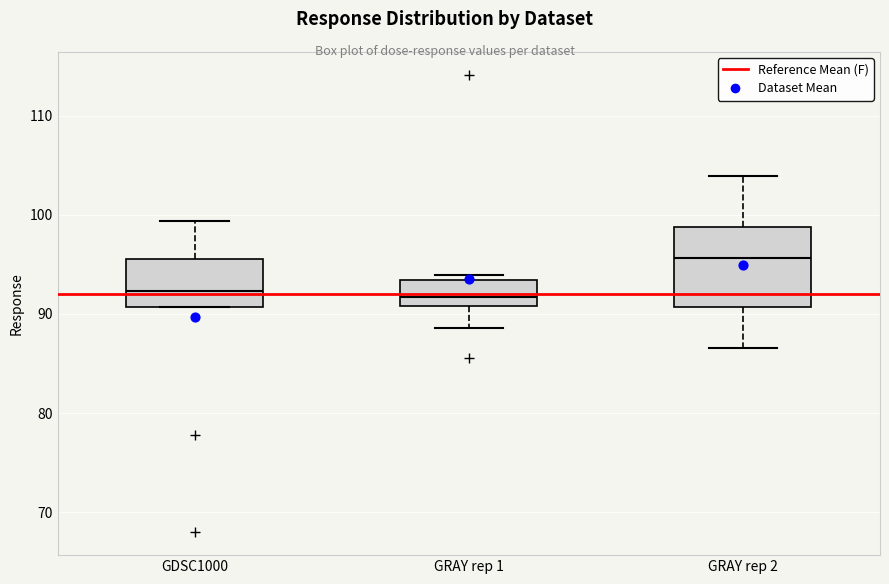

Reading left to right, transcribe this box plot: for each box, give where its median line is, the range the box spans, and where its two whiskers end, as read against the y-axis. The values are not printed on the chart, so give them approximately, as read against the axis.

GDSC1000: median 92, box 91 to 96, whiskers 91 to 99
GRAY rep 1: median 92, box 91 to 93, whiskers 89 to 94
GRAY rep 2: median 96, box 91 to 99, whiskers 87 to 104